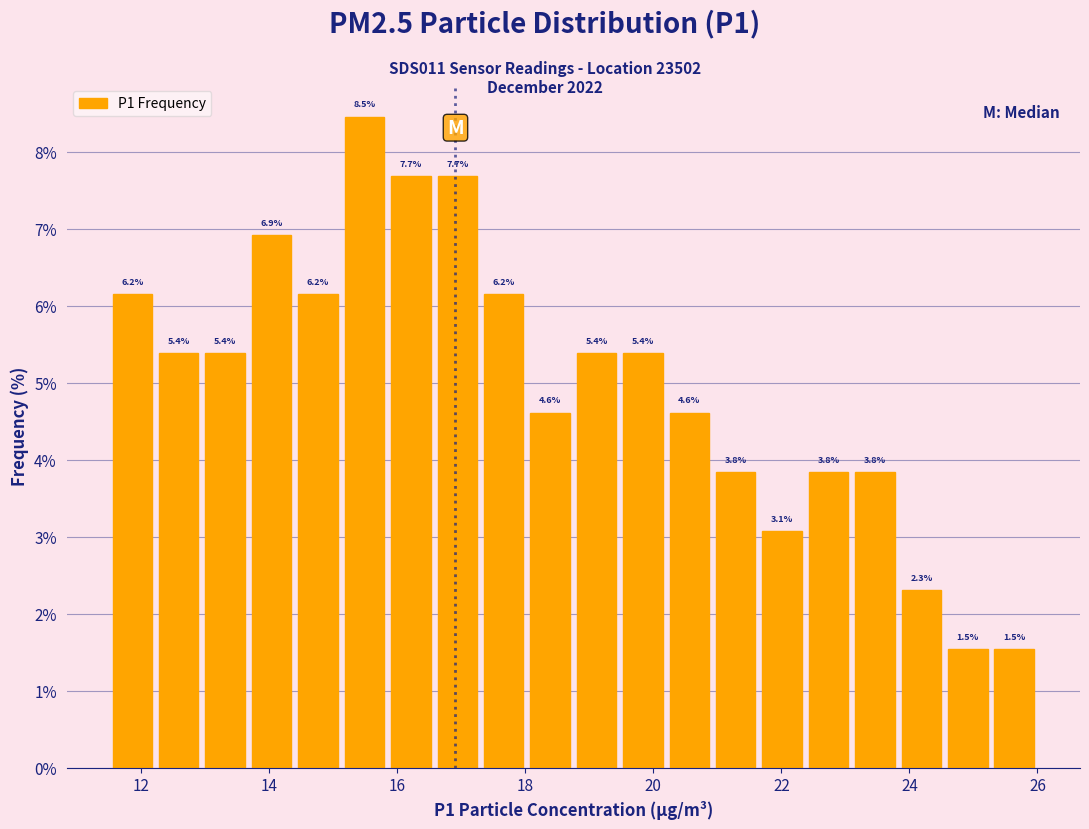

Around what value on the x-axis is the tallest bar? Give the approximate position of its centre, as read against the axis.

15.4